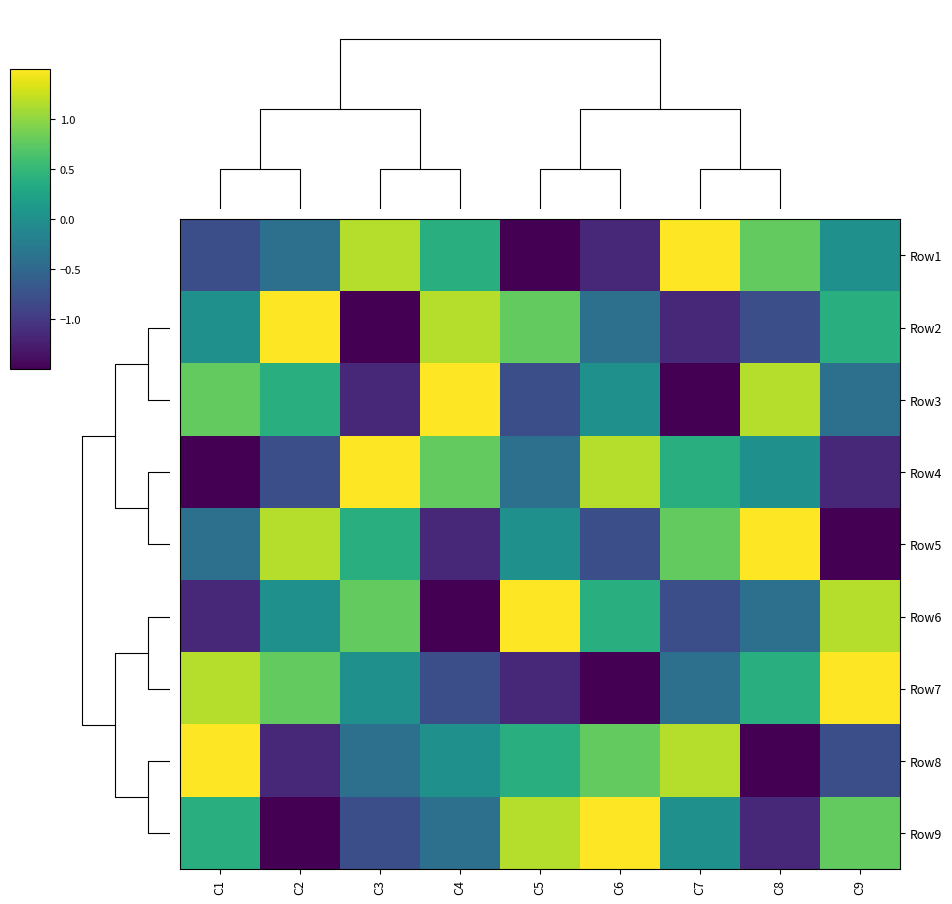

The Row8 series shows 1.7 at C4. True or false?

False